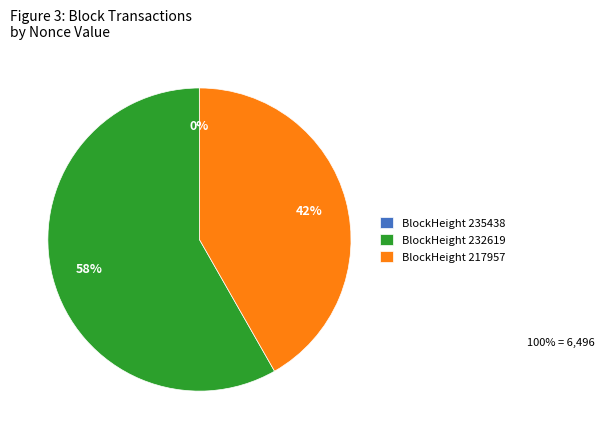

Which slice represents more than half of the pie?

BlockHeight 232619